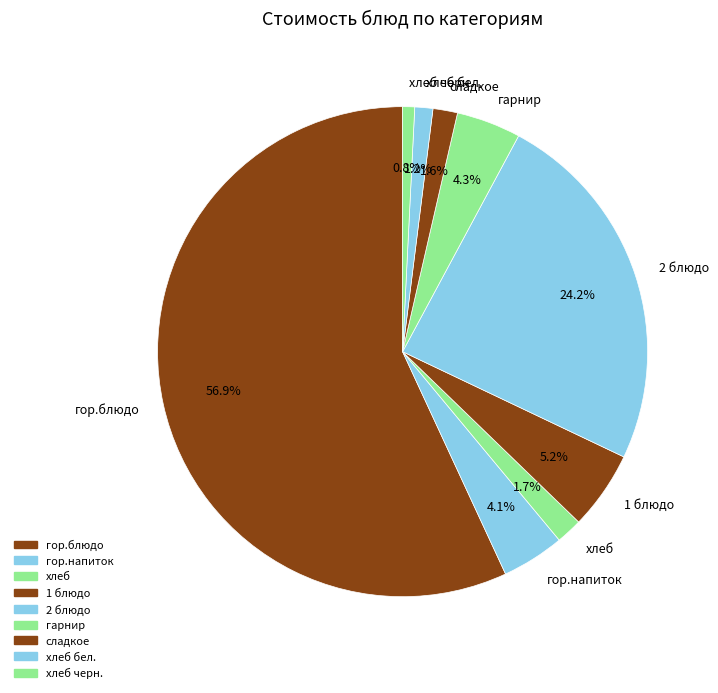

Is it true that гарнир is 4% of the pie?

True